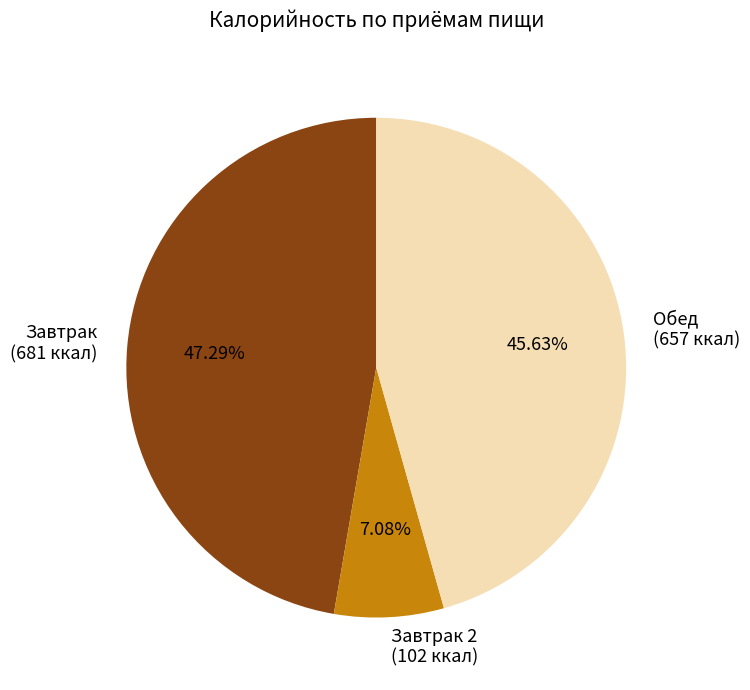

Is Завтрак 2 the majority of the pie?

No